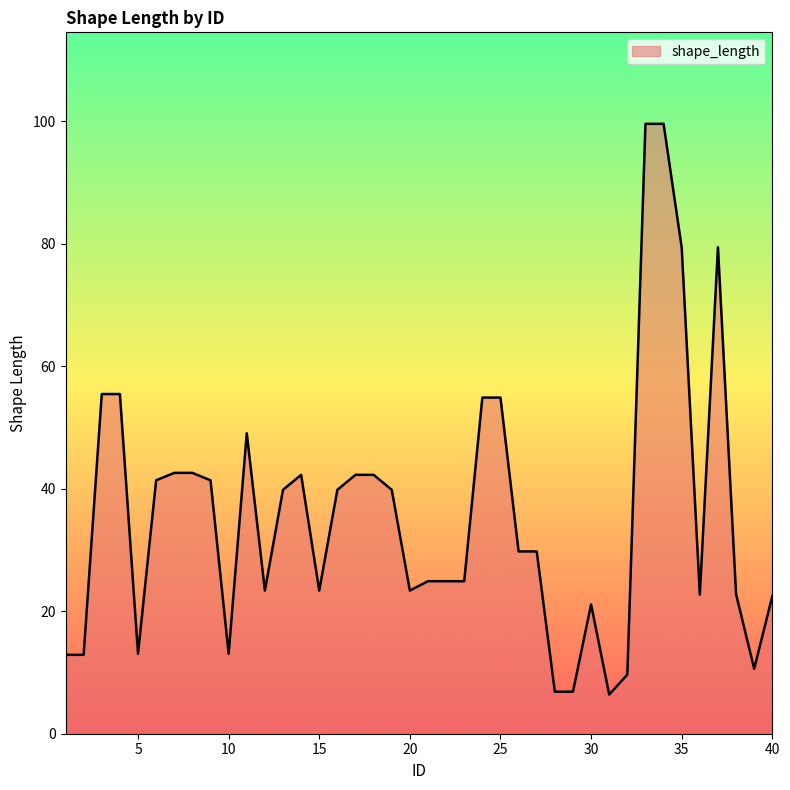

What is the difference between the maximum and minimum values?

93.2